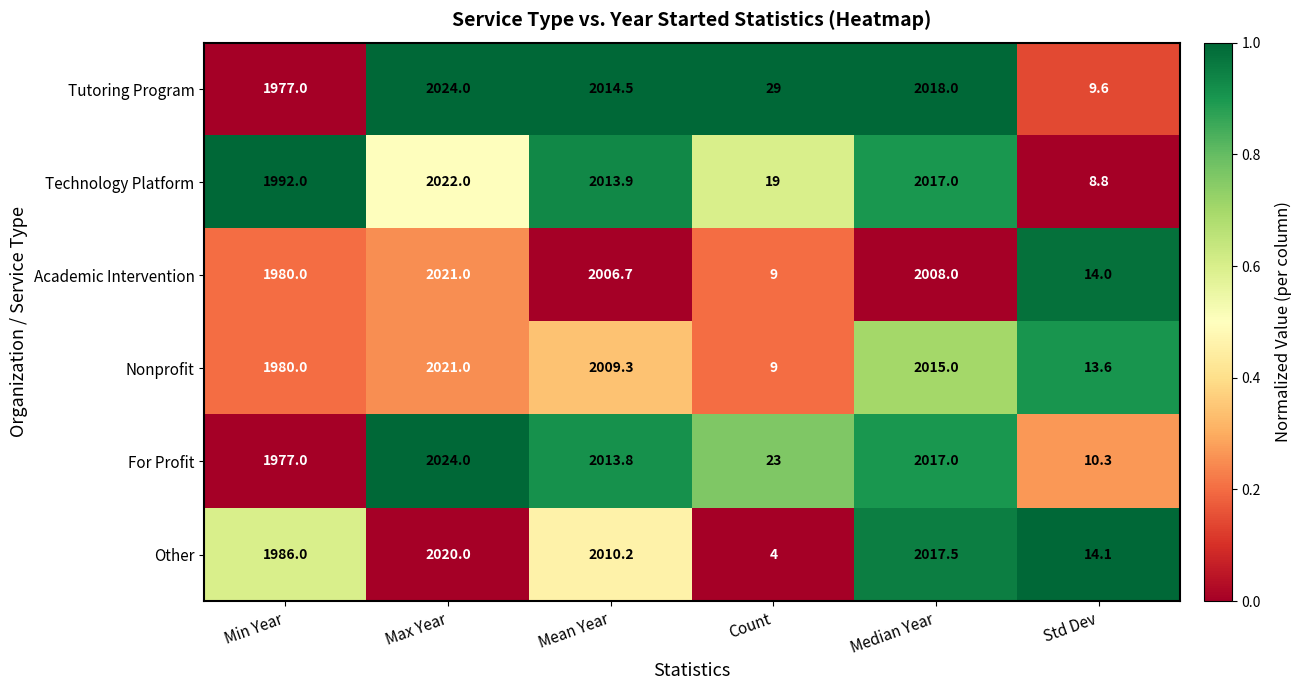

What is the difference between the maximum and minimum values in the Academic Intervention series?

2012.0